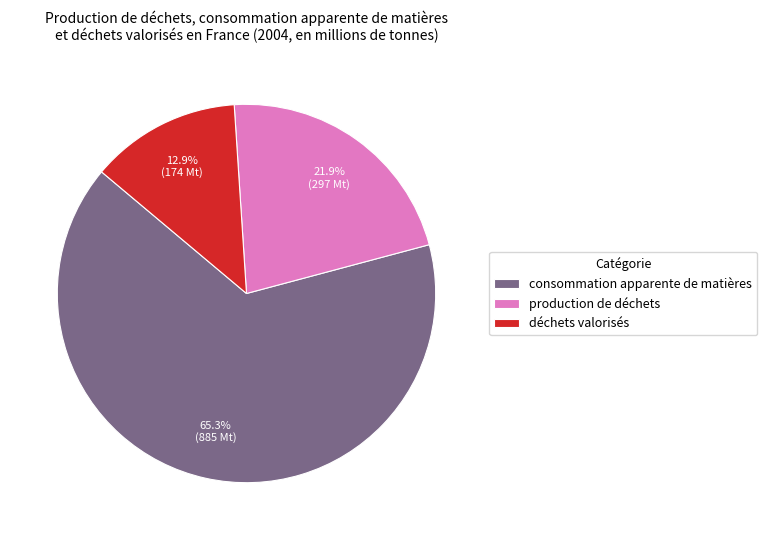

Combined, what portion of the pie is déchets valorisés and consommation apparente de matières?

78.1%